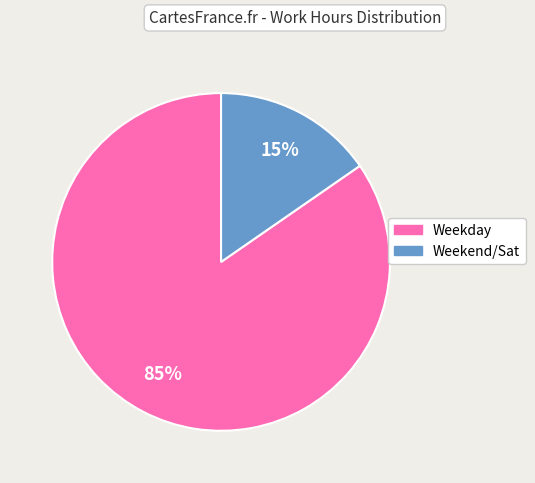

Is there any slice that represents more than half of the pie?

Yes